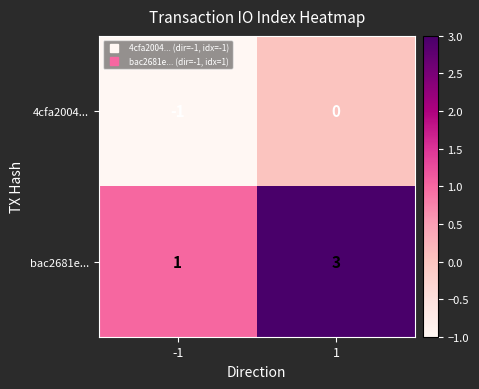

What is the maximum value shown in the chart?

3